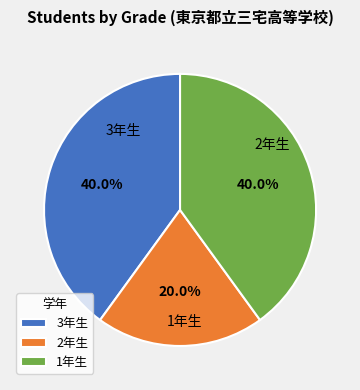

Which has a higher value, 1年生 or 2年生?

1年生